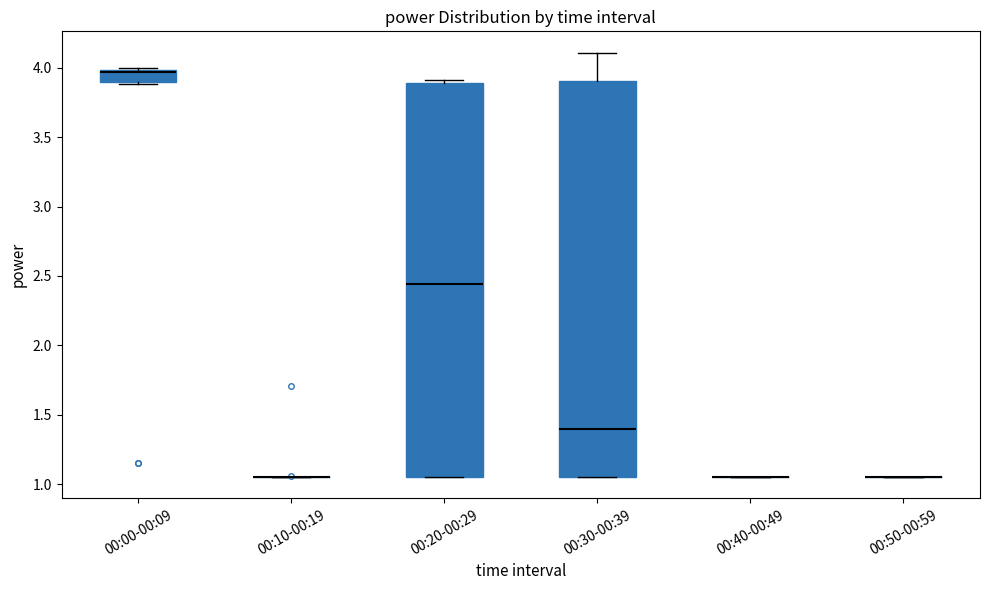

Reading left to right, read every box against the y-axis: the position of its median line, the range the box covers, and the ends of its whiskers. The values are not printed on the chart, so give them approximately, as read against the axis.

00:00-00:09: median 3.95, box 3.90 to 4.00, whiskers 3.90 (just below the box's lower edge) to 4.00
00:10-00:19: box collapsed to a line at 1.05, whiskers 1.05 to 1.05
00:20-00:29: median 2.45, box 1.05 to 3.90, whiskers 1.05 to 3.90 (just above the box's upper edge)
00:30-00:39: median 1.40, box 1.05 to 3.90, whiskers 1.05 to 4.10
00:40-00:49: box collapsed to a line at 1.05, whiskers 1.05 to 1.05
00:50-00:59: box collapsed to a line at 1.05, whiskers 1.05 to 1.05